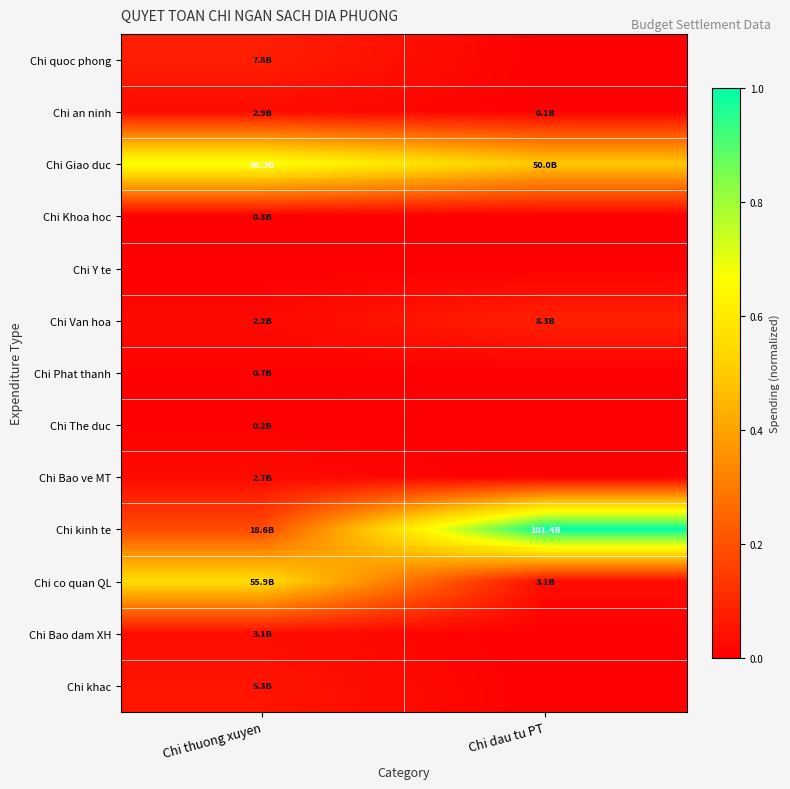

Between Chi thuong xuyen and Chi dau tu PT, which series saw the biggest shift?

Chi kinh te